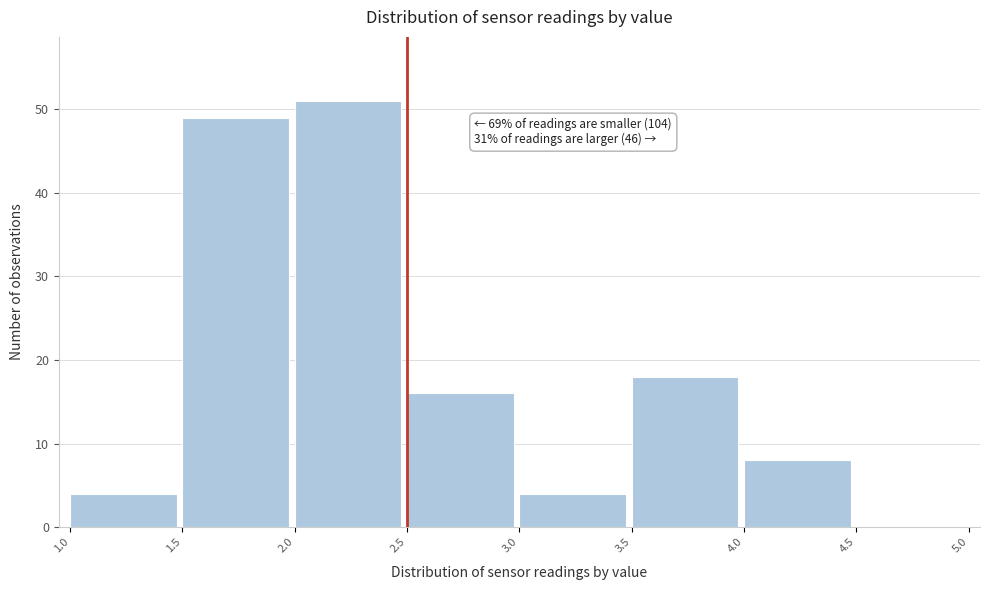

Over which range of the x-axis is the bar tallest?

2.0 to 2.5